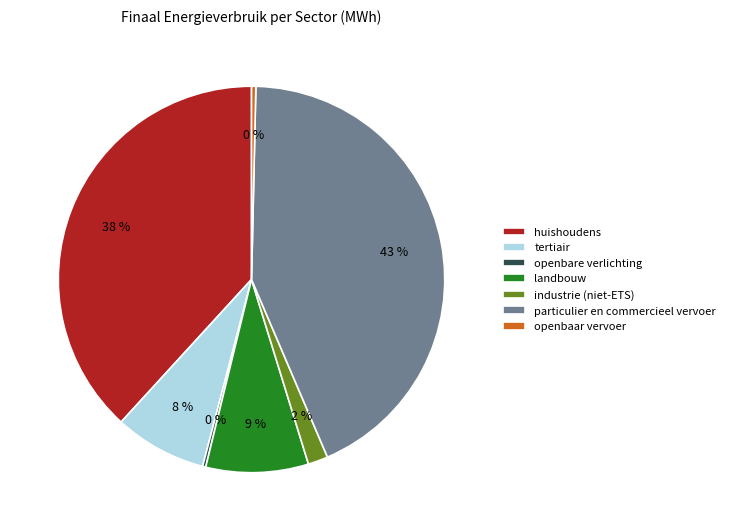

To the nearest percent, what is the average slice percentage?

14%